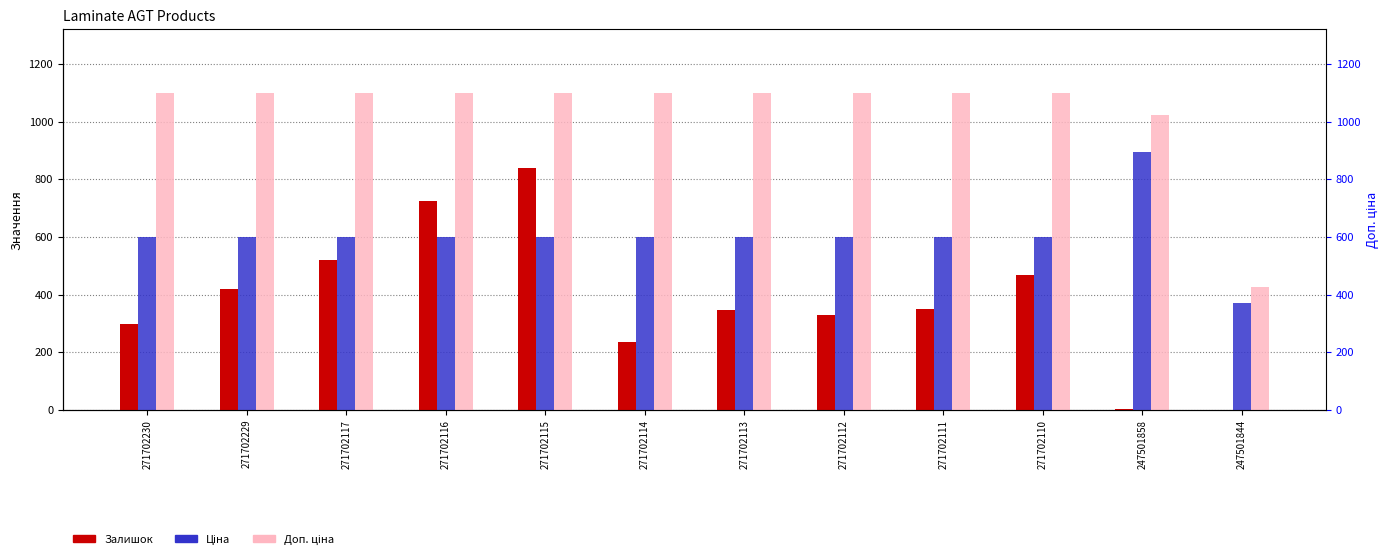

How many bars are there in each group?

3